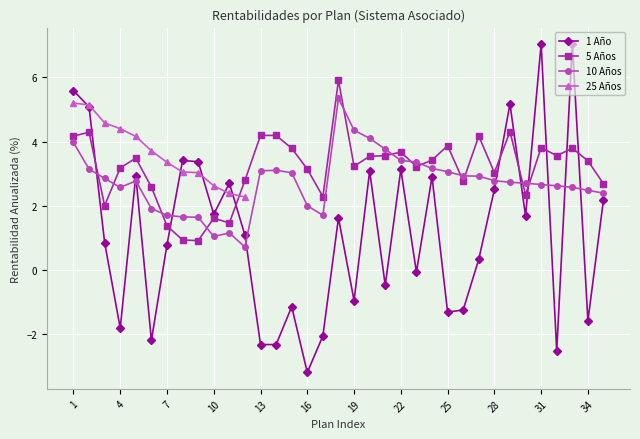

What is the lowest value of the 1 Año series?

-3.2